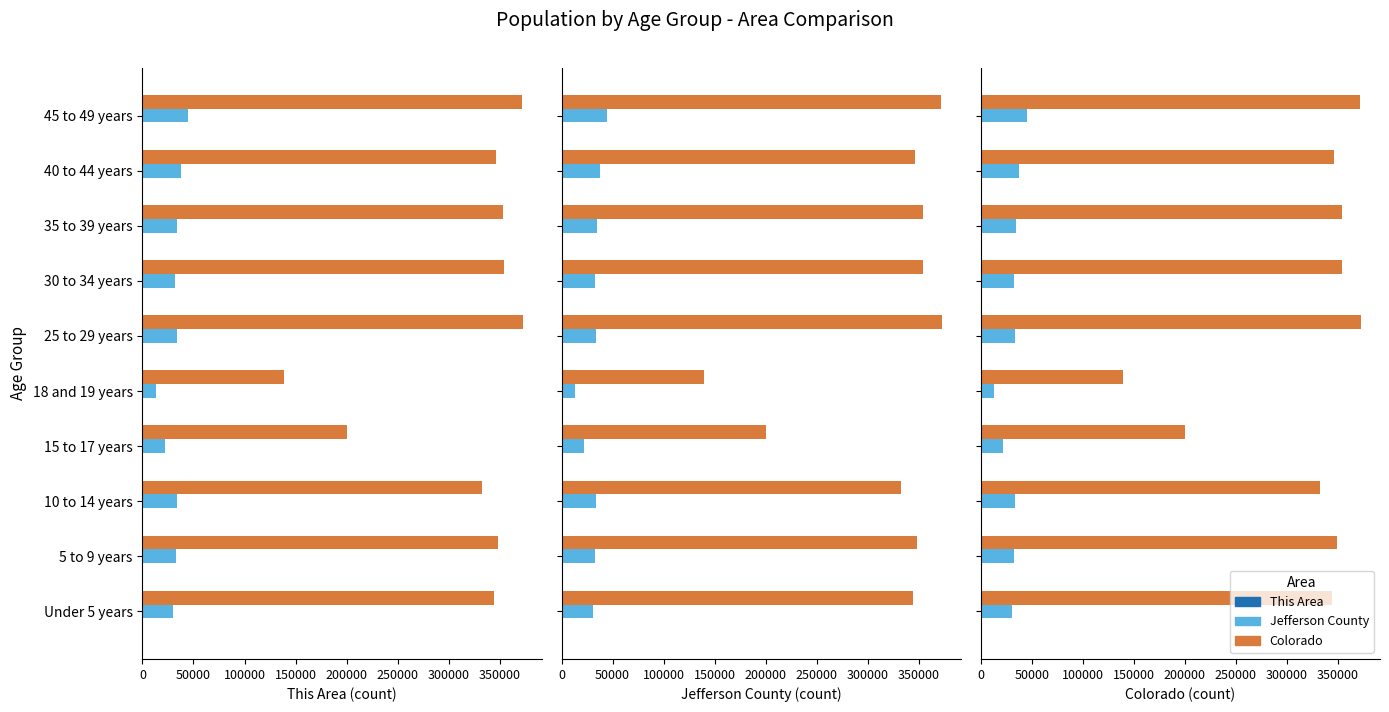

Between 5 to 9 years and 30 to 34 years, which is larger?

30 to 34 years